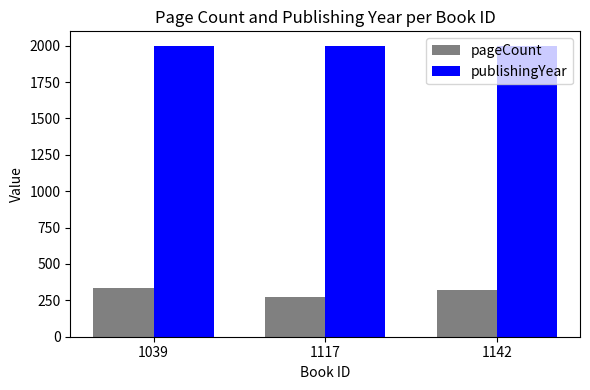

What is the lowest value of the pageCount series?

272